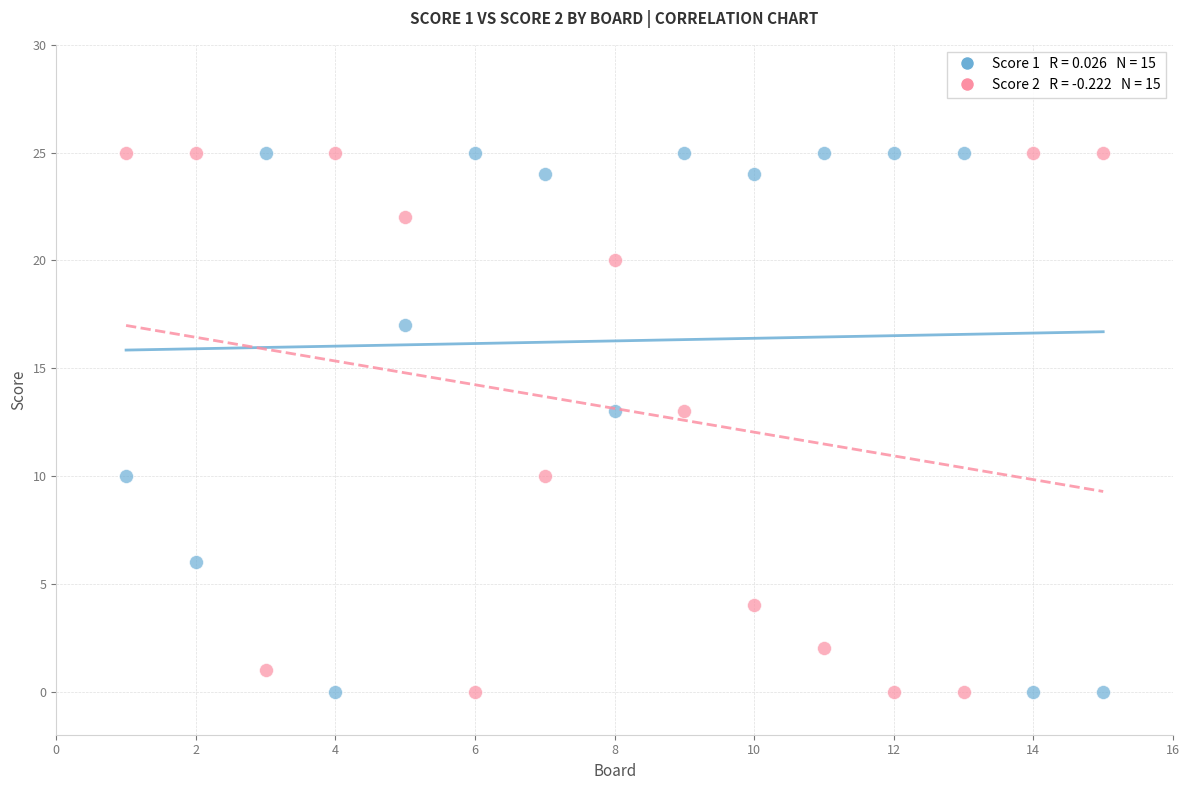

Across all data points, what is the range of X values (max minus min)?

14